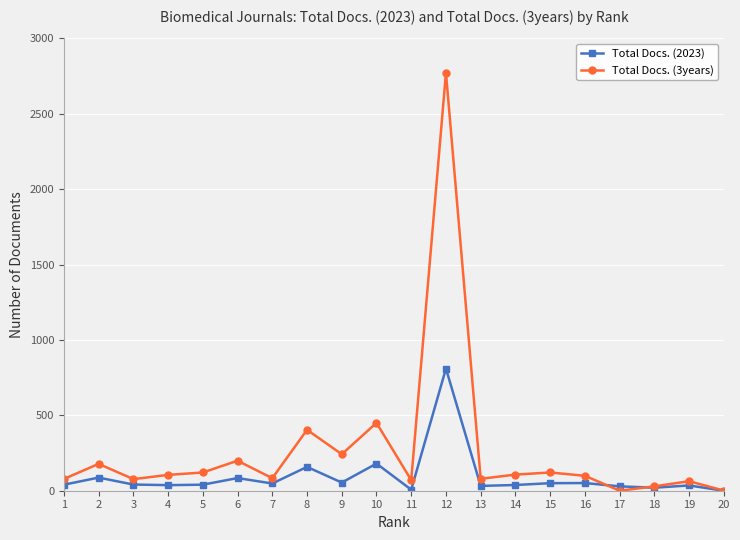

The value of Total Docs. (3years) at 17 is -1532. True or false?

False